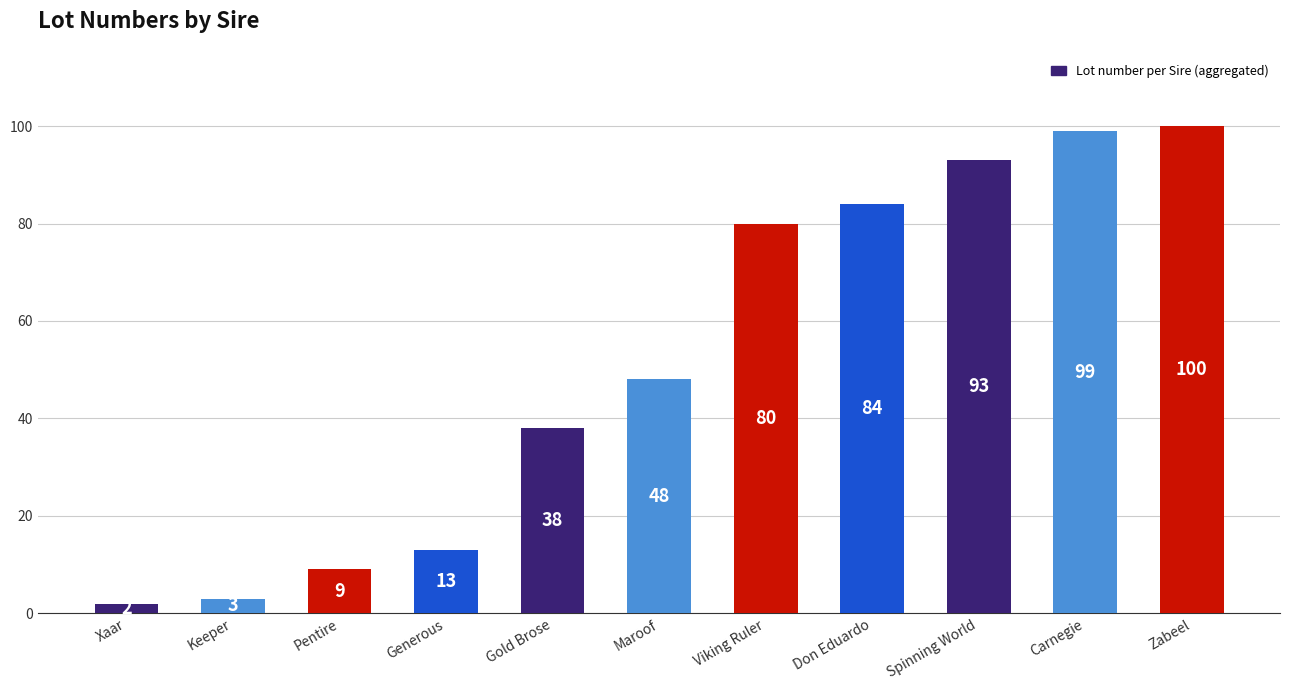

What is the label of the 5th bar from the left?

Gold Brose